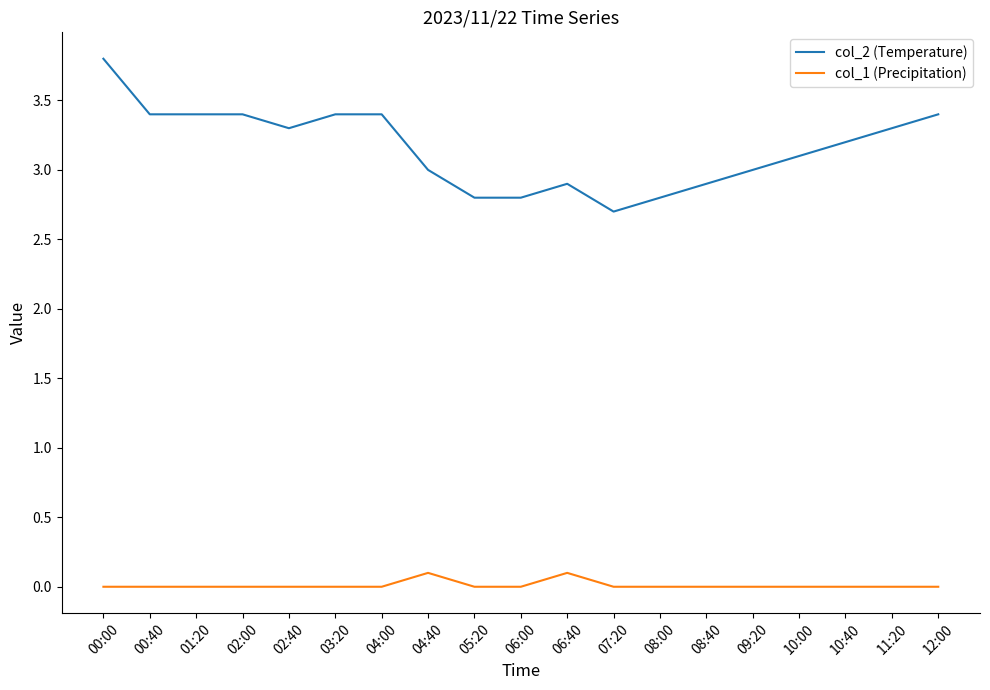

Reading right to left, extract all data points from this chart.

col_2 (Temperature): 12:00=3.4	11:20=3.3	10:40=3.2	10:00=3.1	09:20=3.0	08:40=2.9	08:00=2.8	07:20=2.7	06:40=2.9	06:00=2.8	05:20=2.8	04:40=3.0	04:00=3.4	03:20=3.4	02:40=3.3	02:00=3.4	01:20=3.4	00:40=3.4	00:00=3.8
col_1 (Precipitation): 12:00=0.0	11:20=0.0	10:40=0.0	10:00=0.0	09:20=0.0	08:40=0.0	08:00=0.0	07:20=0.0	06:40=0.1	06:00=0.0	05:20=0.0	04:40=0.1	04:00=0.0	03:20=0.0	02:40=0.0	02:00=0.0	01:20=0.0	00:40=0.0	00:00=0.0